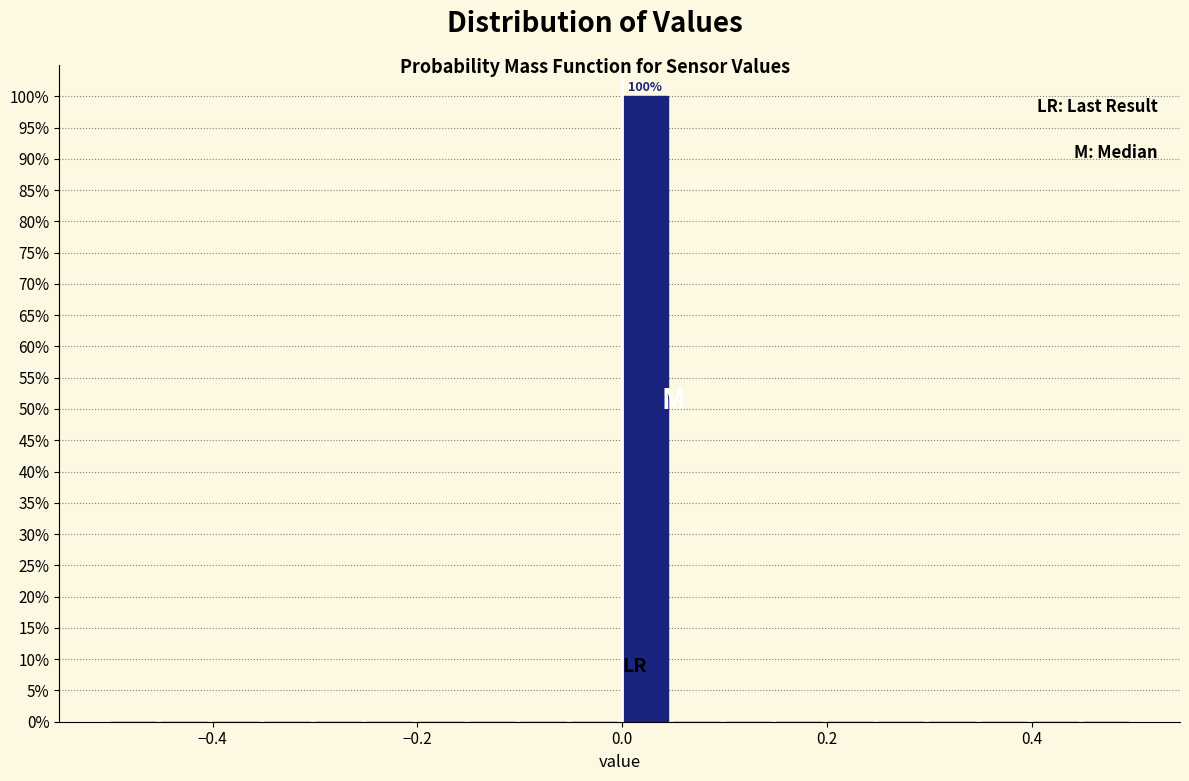

Around what value on the x-axis is the tallest bar? Give the approximate position of its centre, as read against the axis.

0.02